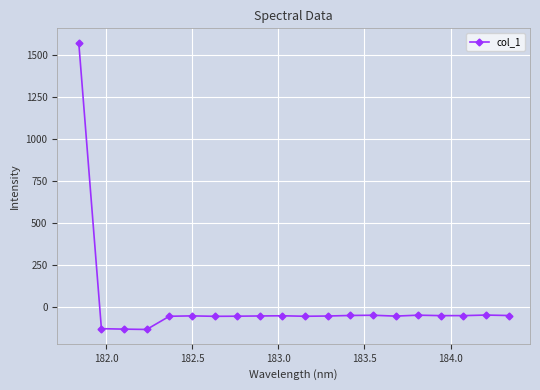

What is the average value?

18.5